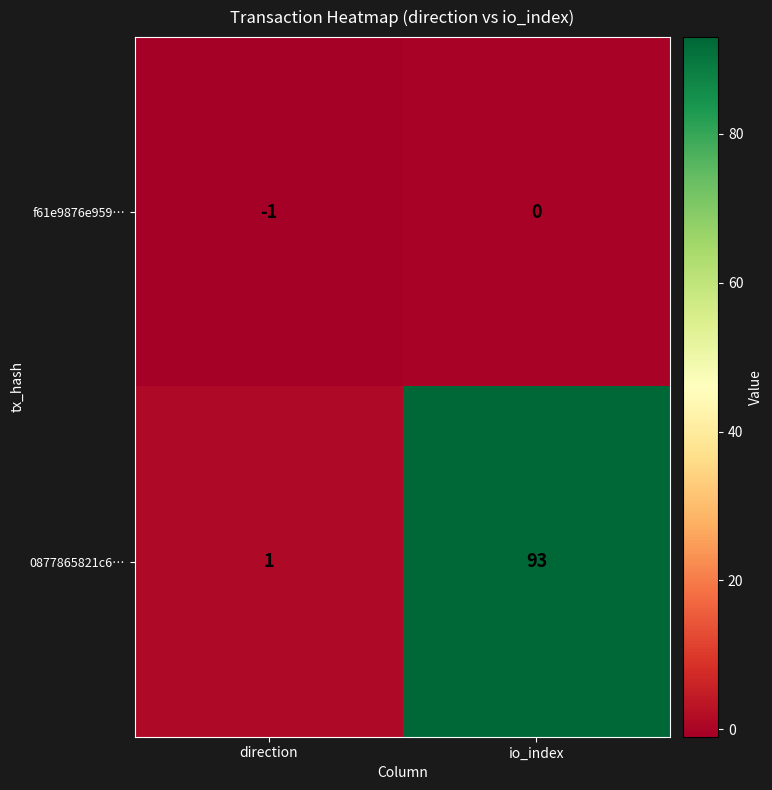

True or false: 0877865821c6… has a value of 1 at direction.

True